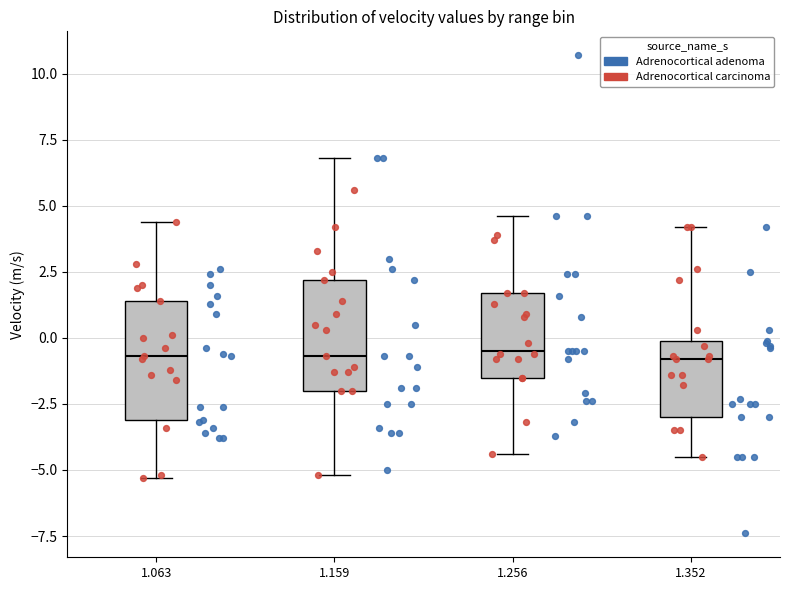

Reading left to right, read every box against the y-axis: the position of its median line, the range the box covers, and the ends of its whiskers. The values are not printed on the chart, so give them approximately, as read against the axis.

1.063: median -0.5, box -3.0 to 1.5, whiskers -5.5 to 4.5
1.159: median -0.5, box -2.0 to 2.0, whiskers -5.0 to 7.0
1.256: median -0.5, box -1.5 to 1.5, whiskers -4.5 to 4.5
1.352: median -1.0, box -3.0 to 0.0, whiskers -4.5 to 4.0